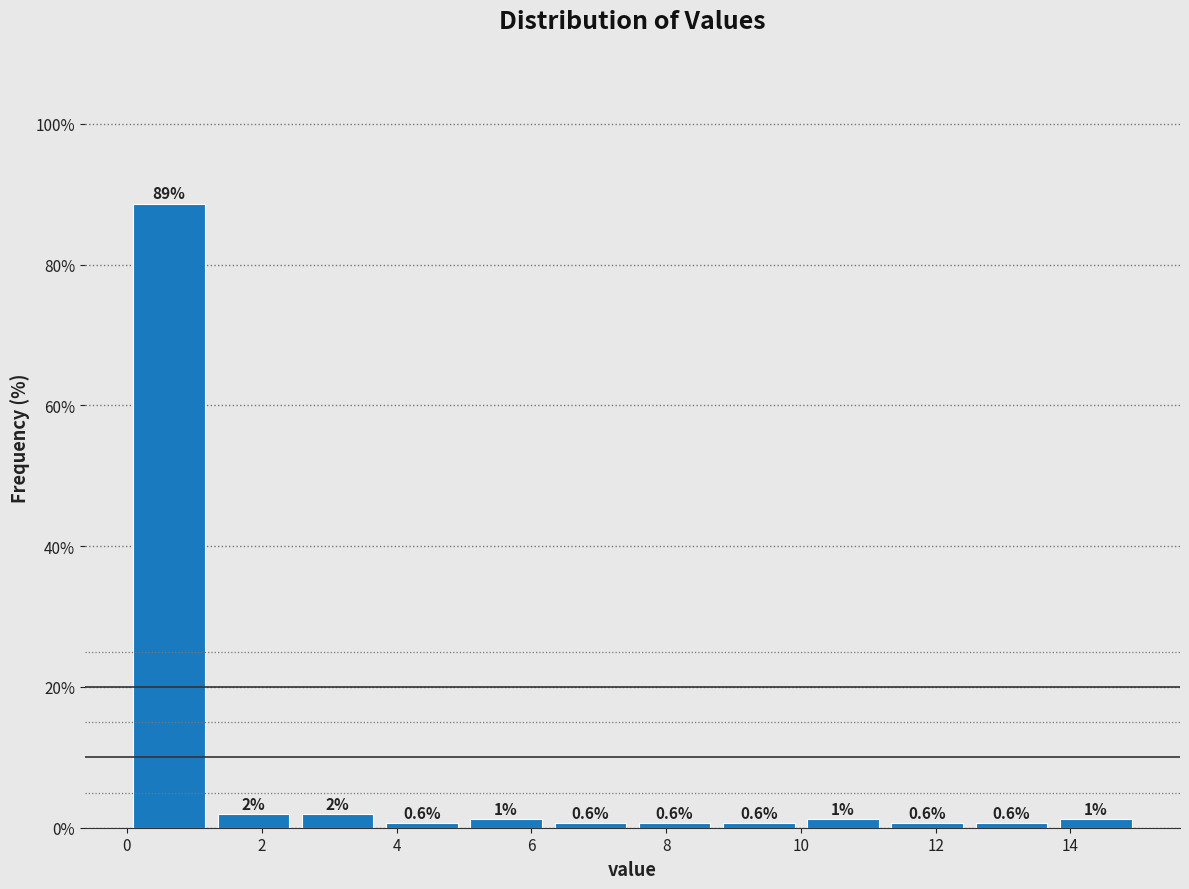

Which range on the x-axis has the tallest bar?

0.00 to 1.25